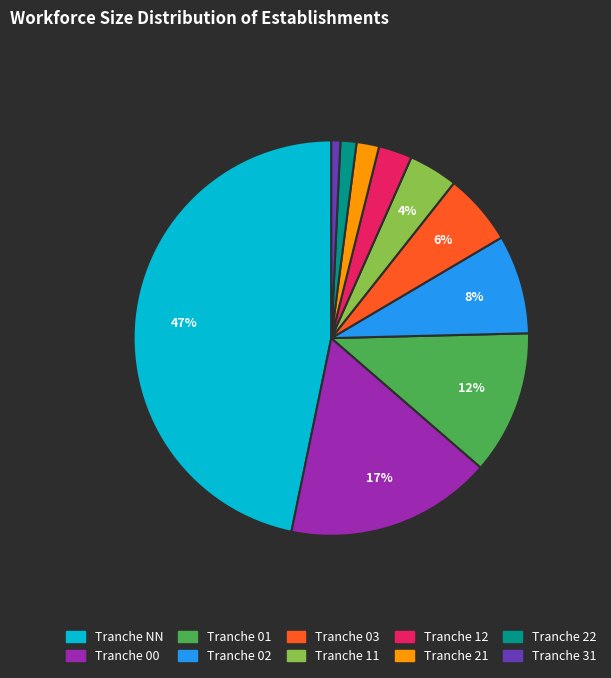

To the nearest percent, what is the difference between the largest and smallest slice percentages?

46%